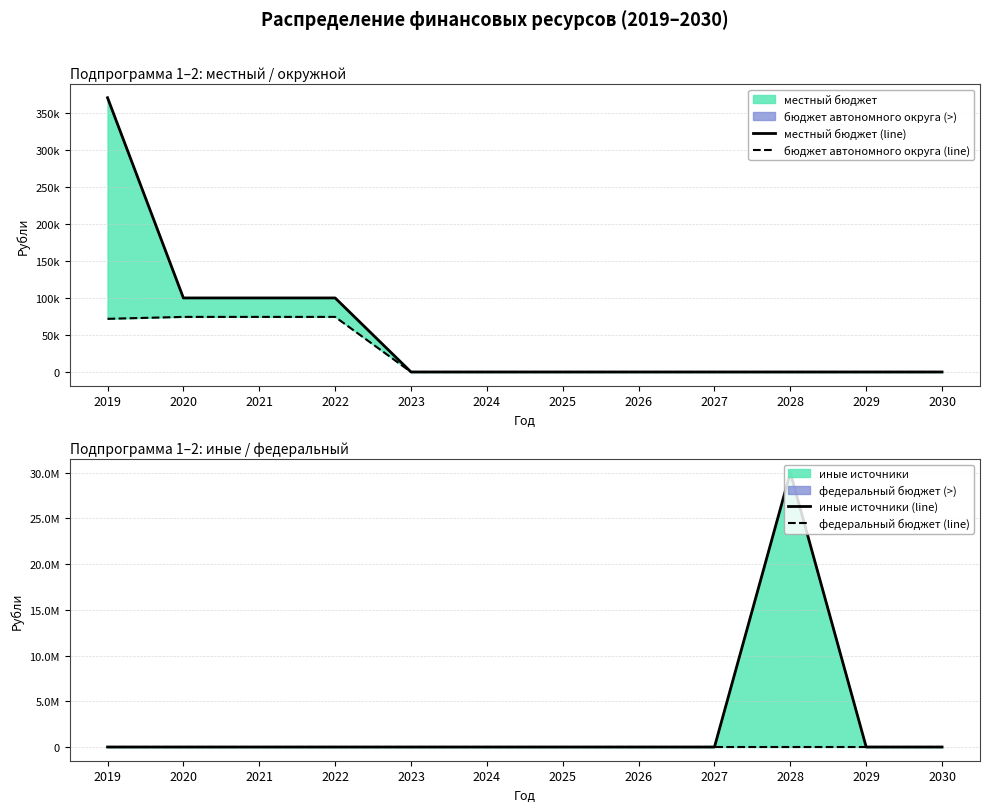

What is the sum of all бюджет автономного округа (line) values?

295000.0